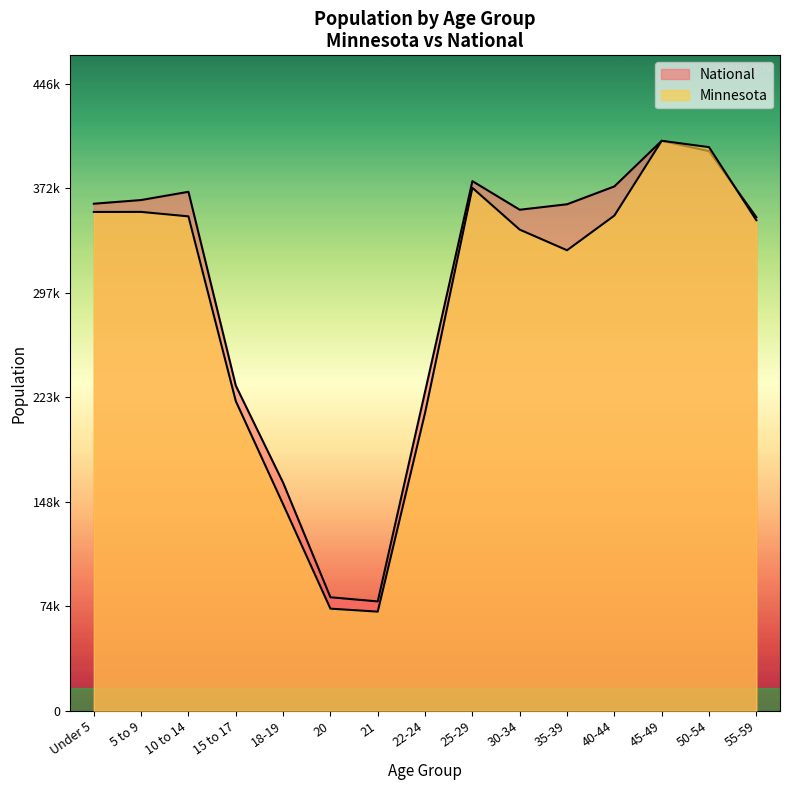

At which label does Minnesota reach its peak?

45-49